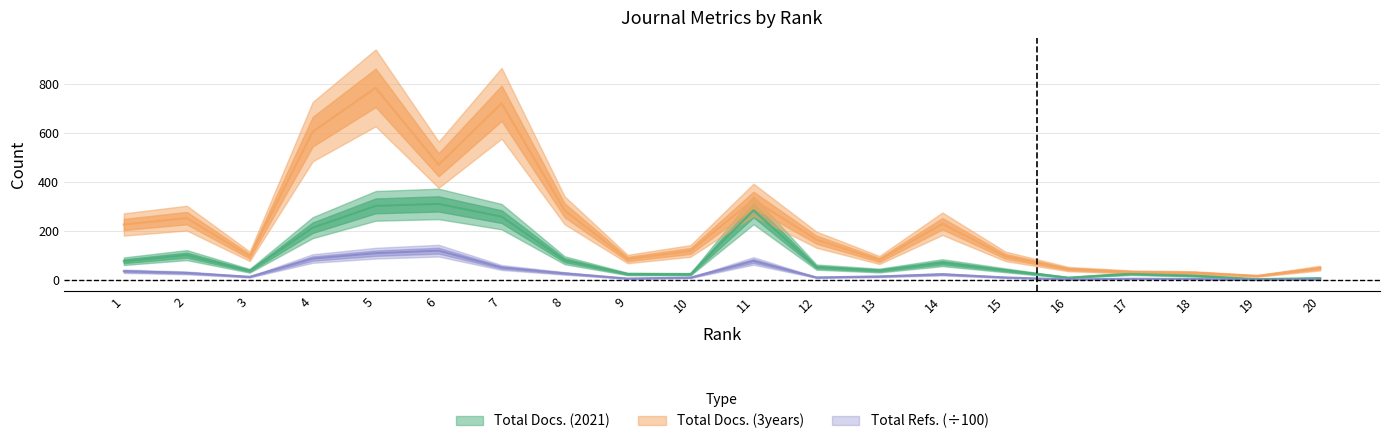

How many lines are shown in the chart?

3